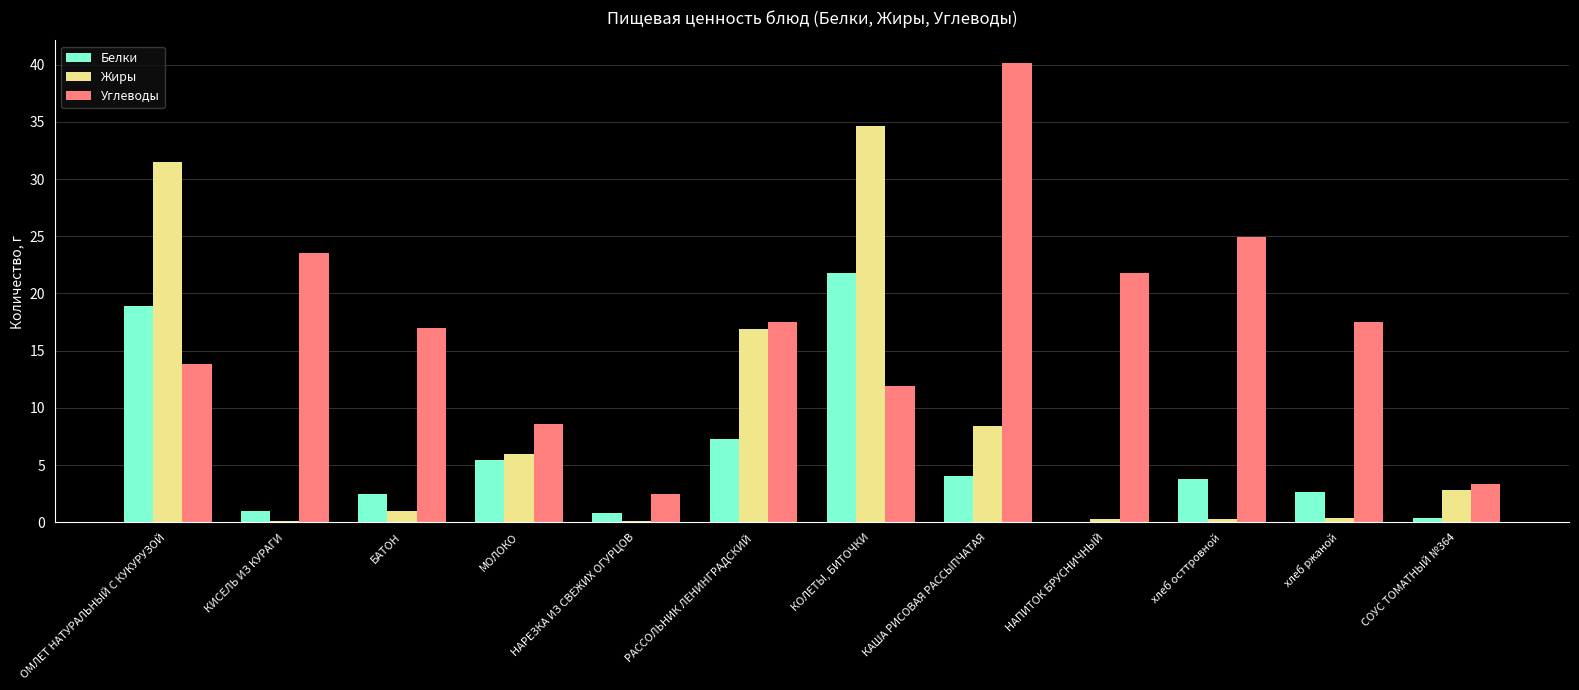

How many series are shown in this chart?

3